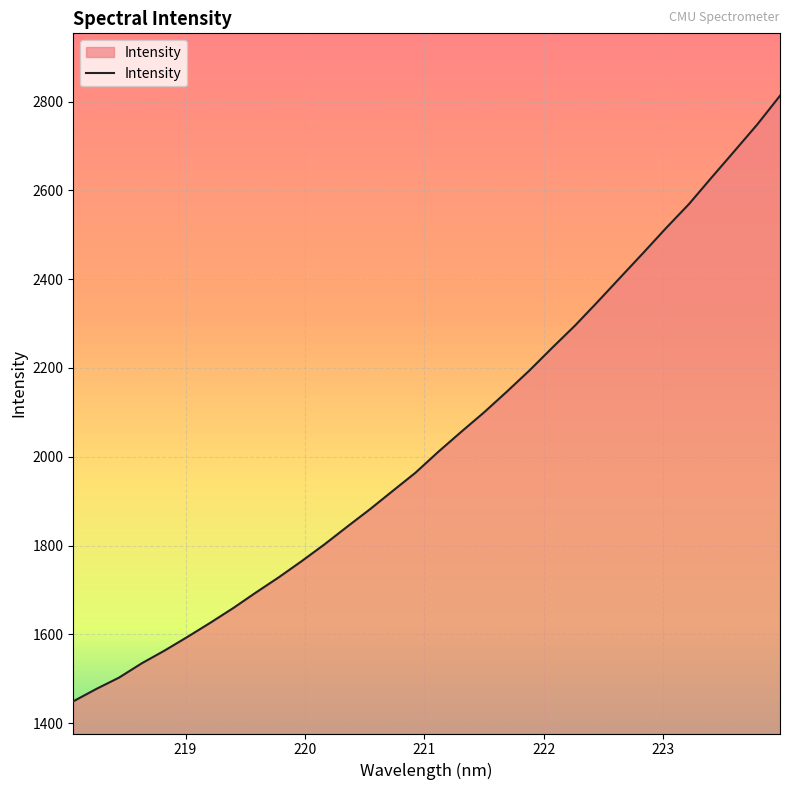

What is the difference between the maximum and minimum values?

1364.6